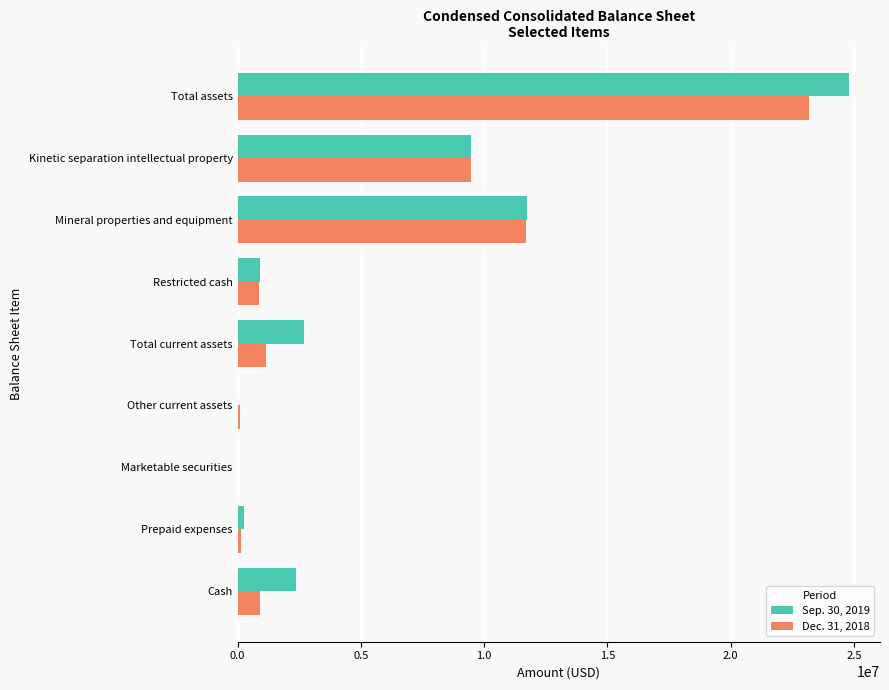

The value of Dec. 31, 2018 at Kinetic separation intellectual property is 9488051. True or false?

True